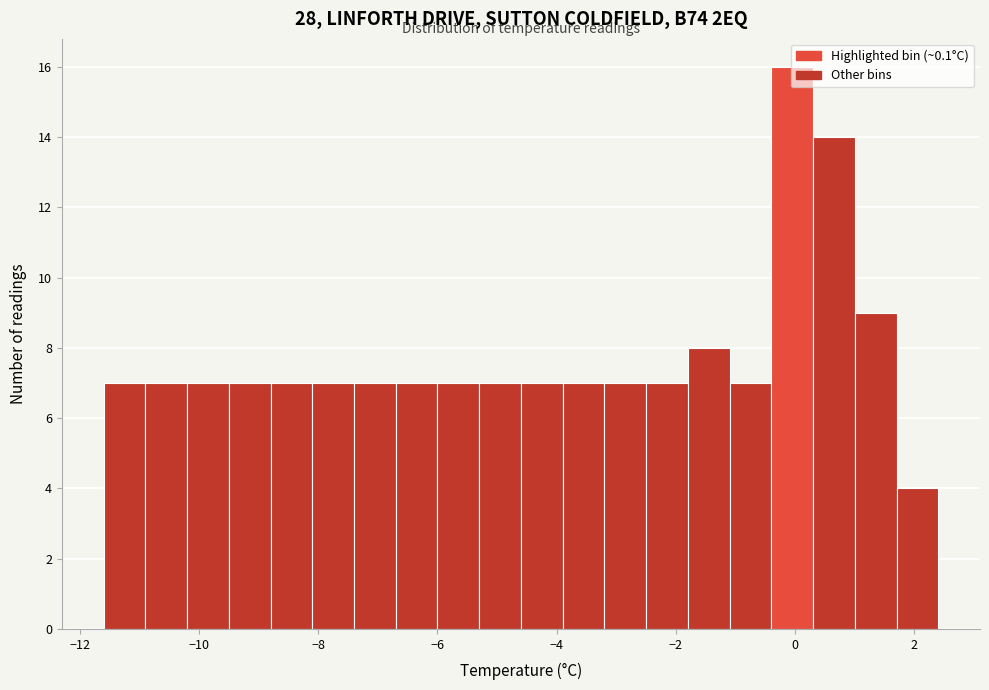

Around what value on the x-axis is the tallest bar? Give the approximate position of its centre, as read against the axis.

0.0